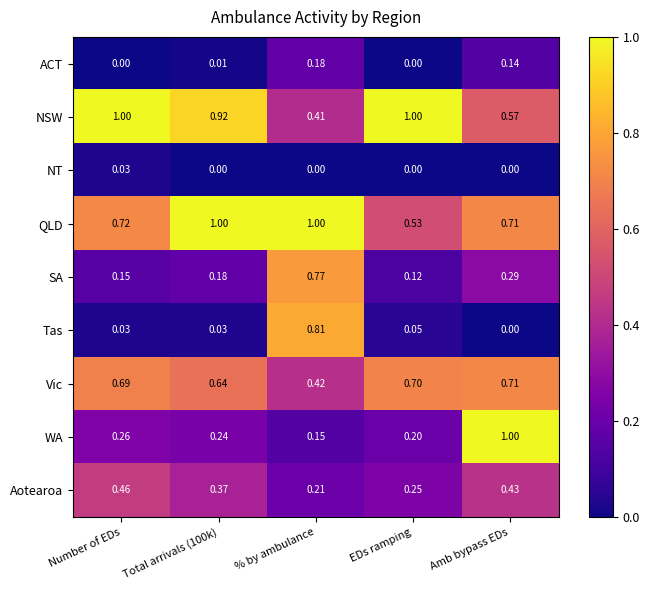

Between % by ambulance and EDs ramping, which series saw the biggest shift?

Tas